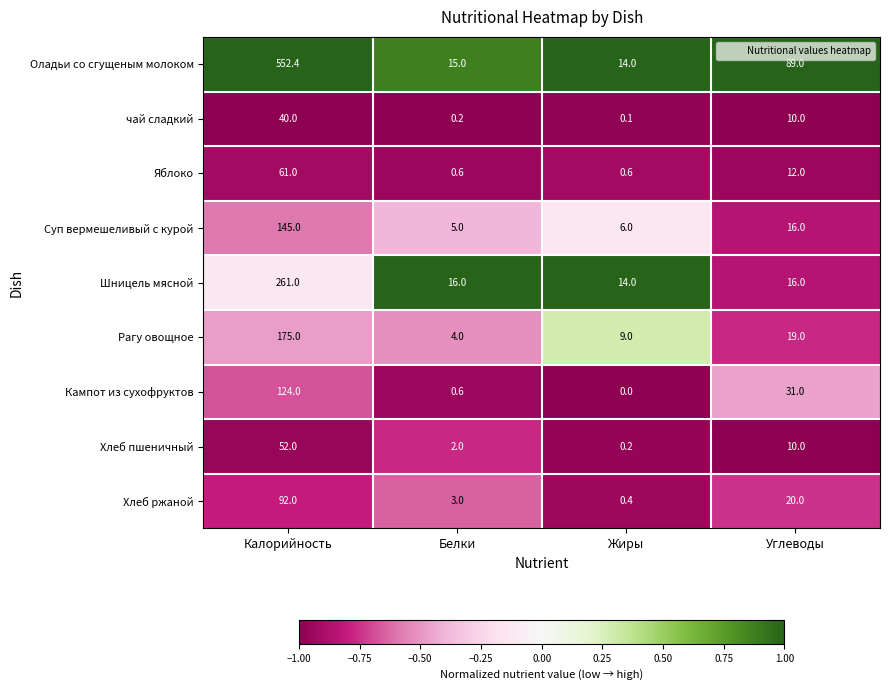

List the series in order of their peak value, highest first.

Оладьи со сгущеным молоком, Шницель мясной, Рагу овощное, Суп вермешеливый с курой, Кампот из сухофруктов, Хлеб ржаной, Яблоко, Хлеб пшеничный, чай сладкий